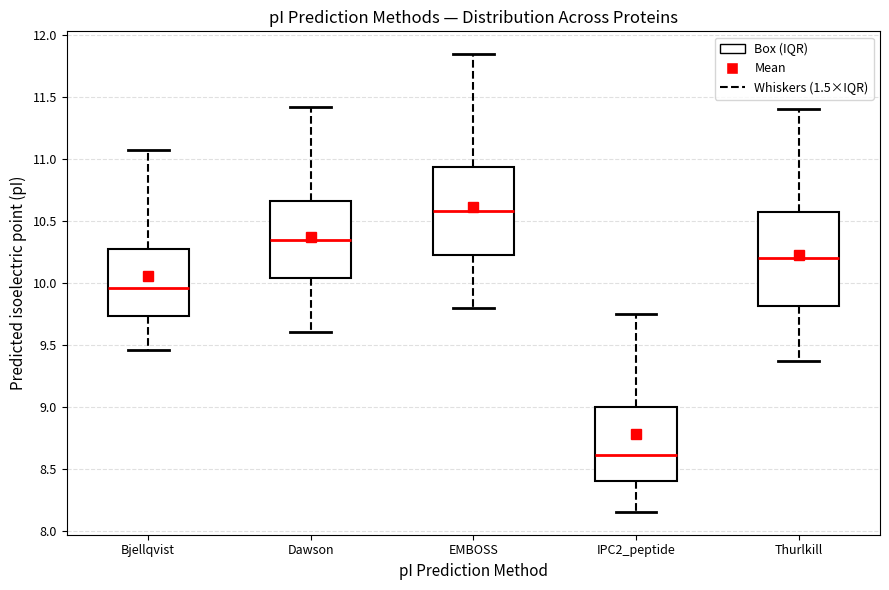

Reading left to right, transcribe this box plot: for each box, give where its median line is, the range the box spans, and where its two whiskers end, as read against the y-axis. The values are not printed on the chart, so give them approximately, as read against the axis.

Bjellqvist: median 9.95, box 9.75 to 10.30, whiskers 9.45 to 11.05
Dawson: median 10.35, box 10.05 to 10.65, whiskers 9.60 to 11.40
EMBOSS: median 10.60, box 10.25 to 10.95, whiskers 9.80 to 11.85
IPC2_peptide: median 8.60, box 8.40 to 9.00, whiskers 8.15 to 9.75
Thurlkill: median 10.20, box 9.80 to 10.55, whiskers 9.35 to 11.40